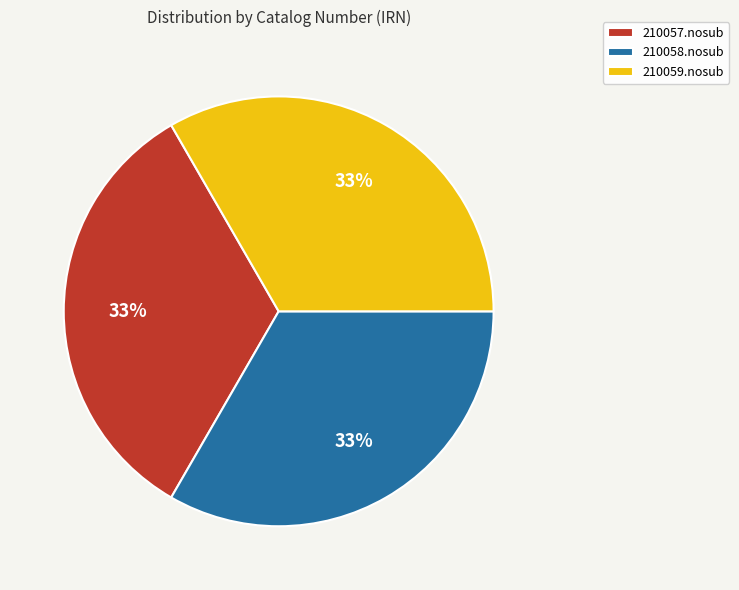

The 210058.nosub slice represents 47% of the pie. True or false?

False